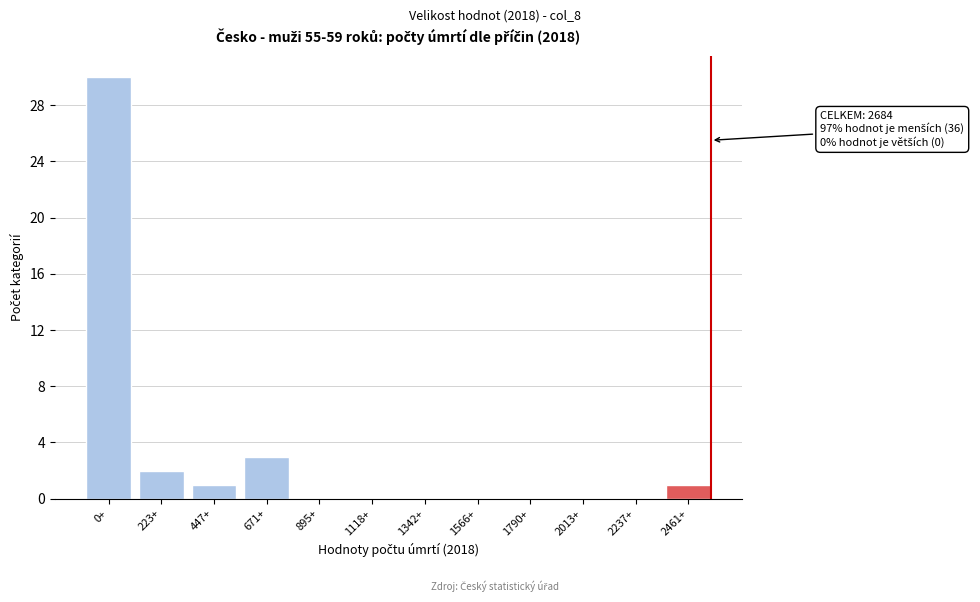

Reading right to left, what are all the values shown in this chart?

2461+=1	2237+=0	2013+=0	1790+=0	1566+=0	1342+=0	1118+=0	895+=0	671+=3	447+=1	223+=2	0+=30